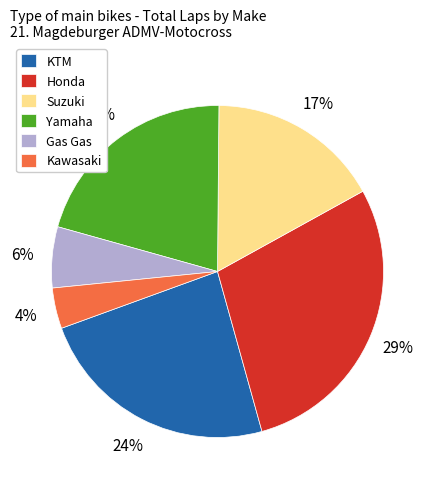

Rank the categories by value from lowest to highest.

Kawasaki, Gas Gas, Suzuki, Yamaha, KTM, Honda